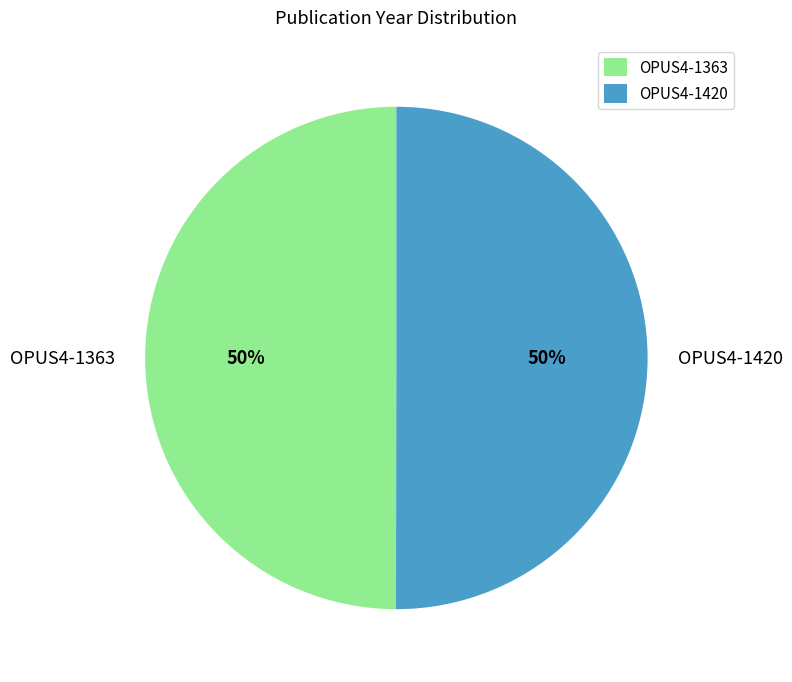

Approximately how many times larger is the value at OPUS4-1363 compared to OPUS4-1420?

1.0